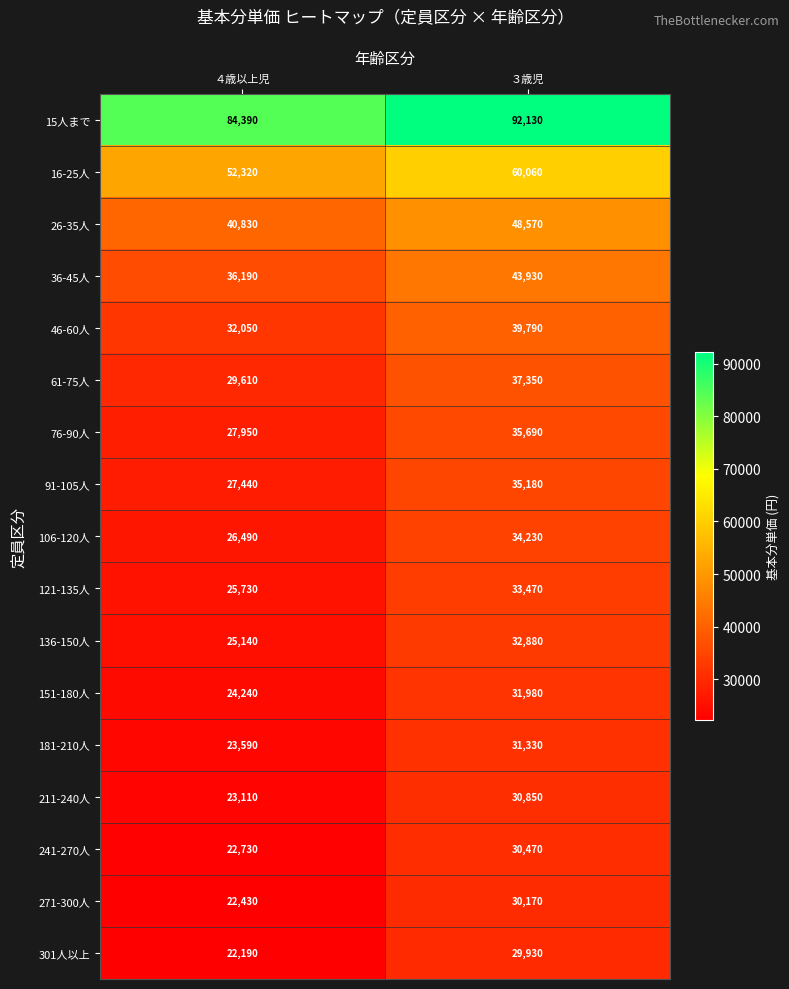

List the series in order of their peak value, lowest first.

301人以上, 271-300人, 241-270人, 211-240人, 181-210人, 151-180人, 136-150人, 121-135人, 106-120人, 91-105人, 76-90人, 61-75人, 46-60人, 36-45人, 26-35人, 16-25人, 15人まで